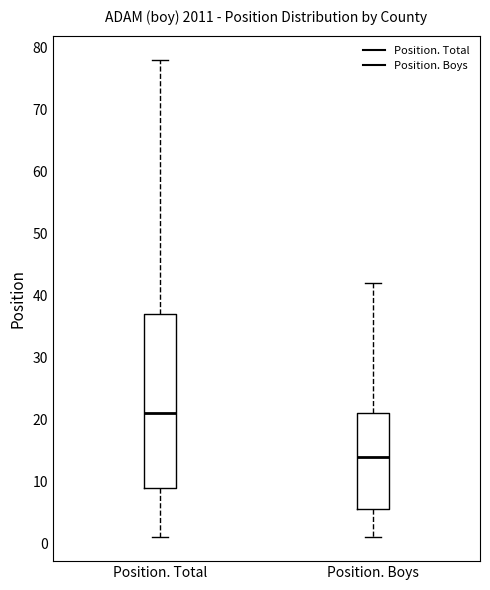

Reading left to right, read every box against the y-axis: the position of its median line, the range the box covers, and the ends of its whiskers. The values are not printed on the chart, so give them approximately, as read against the axis.

Position. Total: median 21, box 9 to 37, whiskers 1 to 78
Position. Boys: median 14, box 6 to 21, whiskers 1 to 42